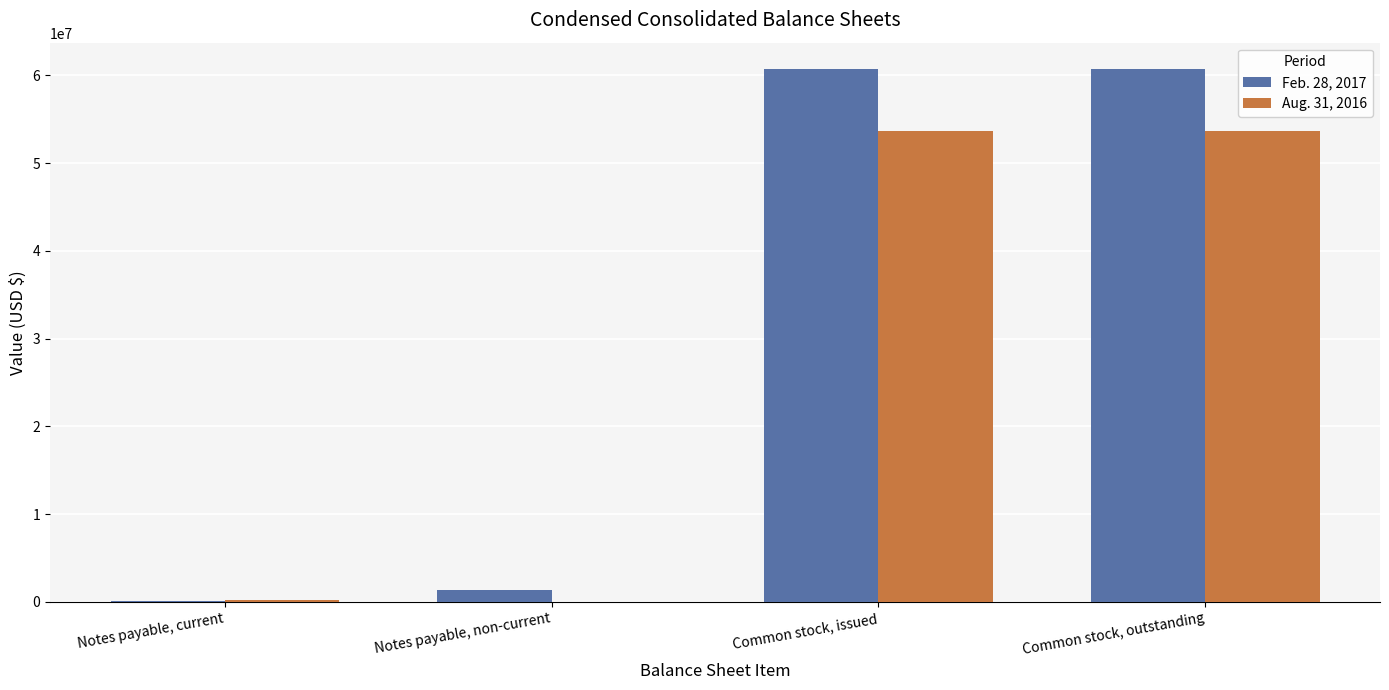

What is the highest value of the Feb. 28, 2017 series?

60691683